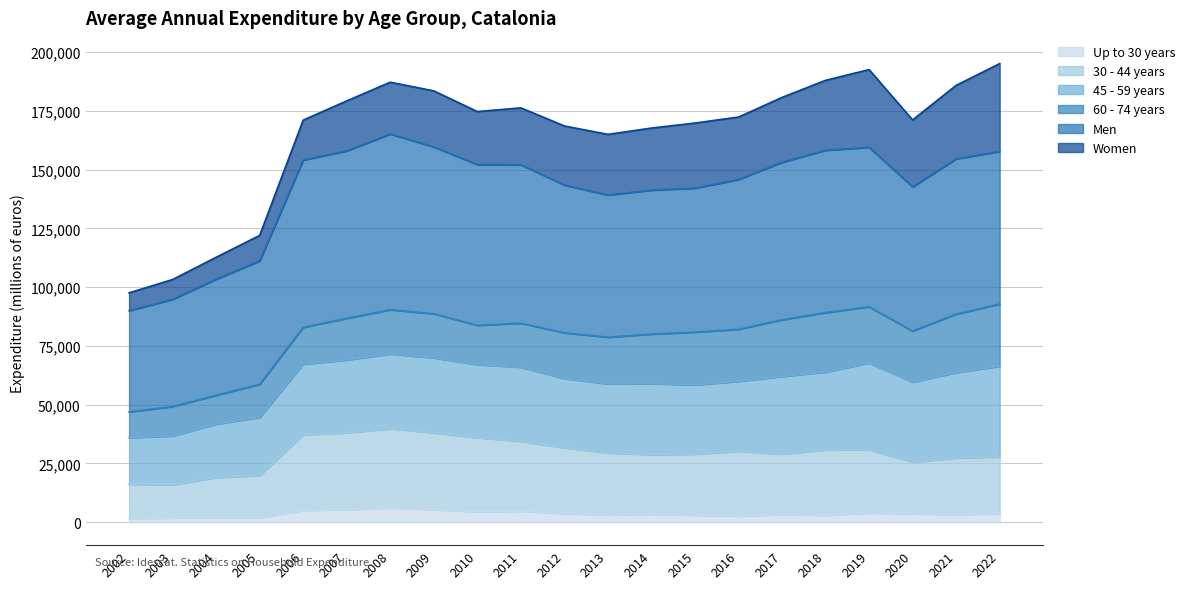

Which category has the lowest value across all series?

2002